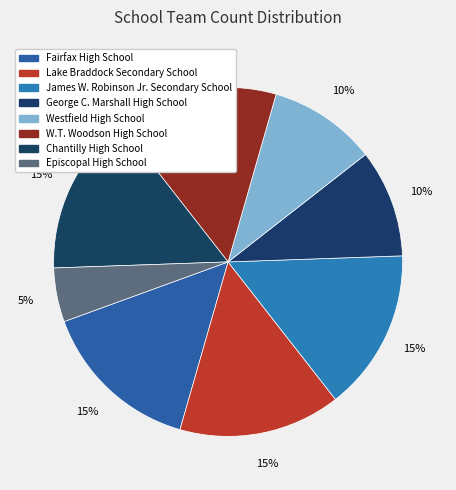

What portion of the pie excludes Fairfax High School?

85.0%